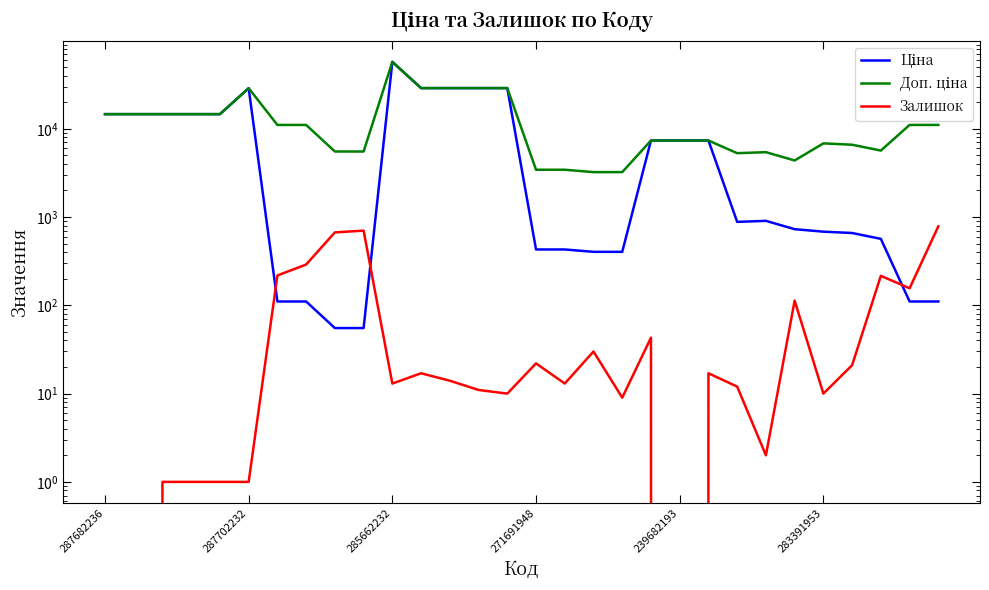

Where does the Залишок series first go above 14?

6